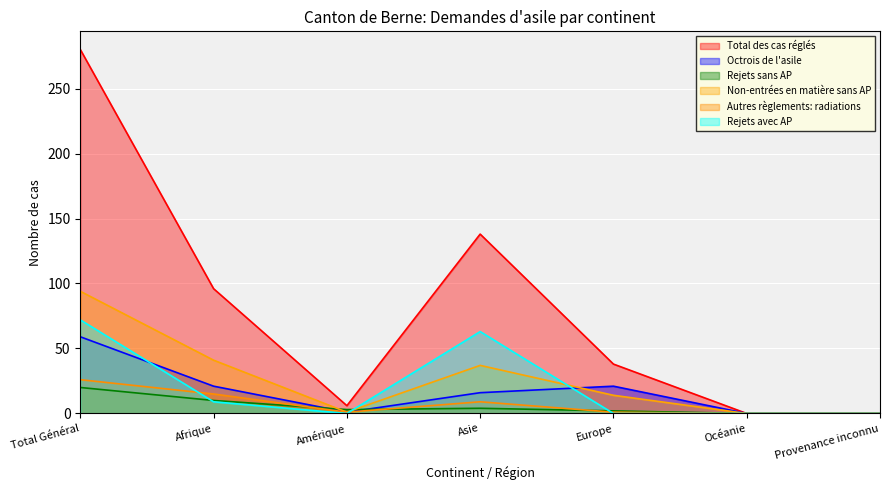

Rank the series at Asie from lowest to highest value.

Rejets sans AP, Autres règlements: radiations, Octrois de l'asile, Non-entrées en matière sans AP, Rejets avec AP, Total des cas réglés